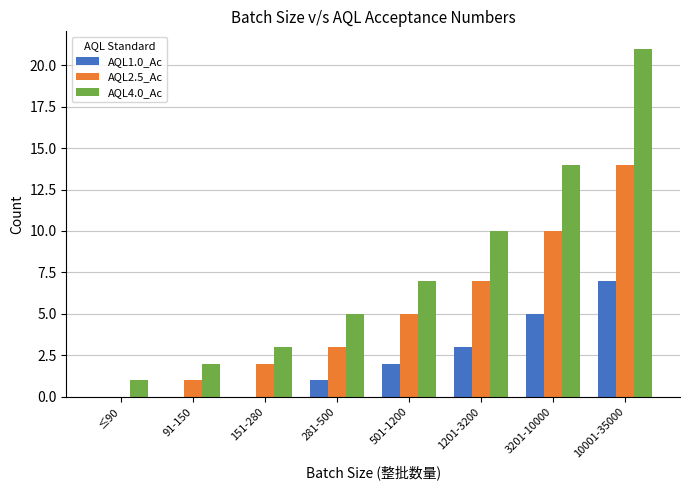

Which series has the largest range (max minus min)?

AQL4.0_Ac